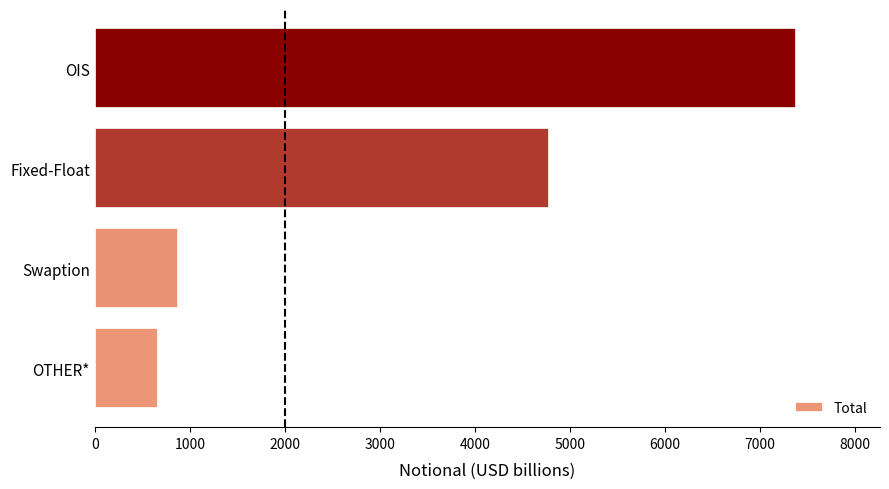

Rank the categories by value from lowest to highest.

OTHER*, Swaption, Fixed-Float, OIS